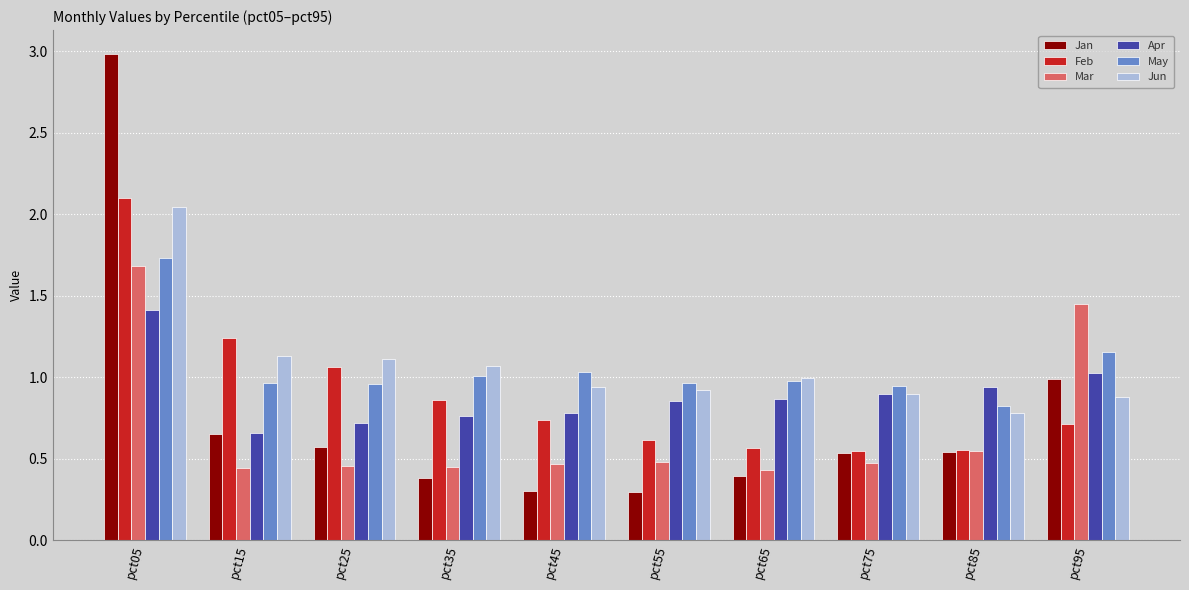

What is the spread (max minus min) of values at pct05?

1.6